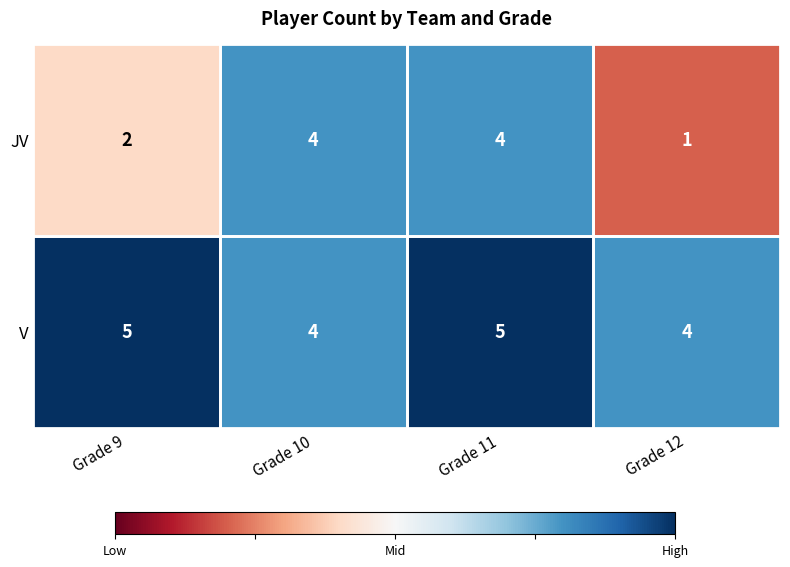

What is the difference between the second highest and minimum values in the JV series?

3